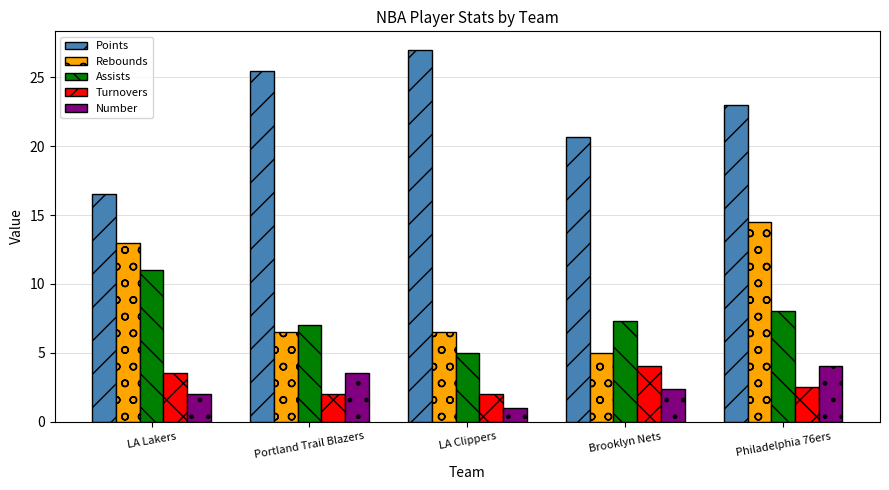

Read the Points value at Portland Trail Blazers.

25.5